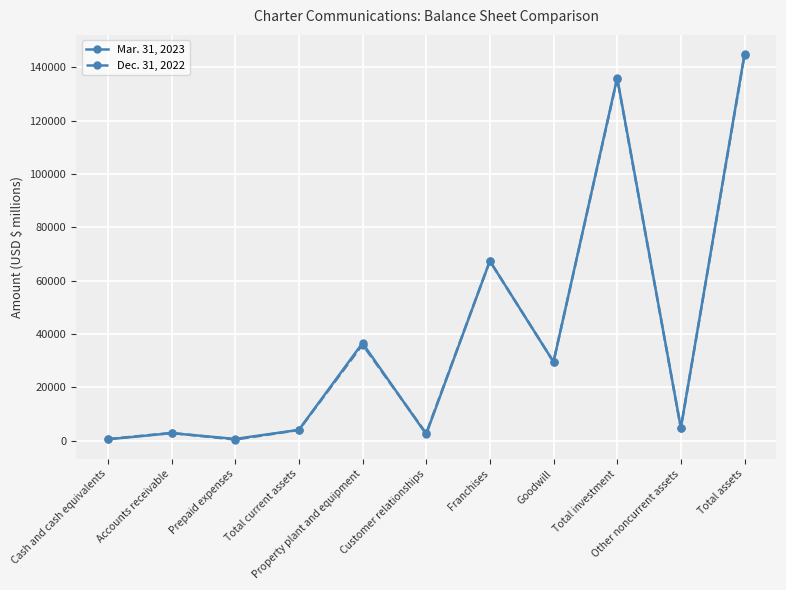

What is the greatest value displayed?

144870